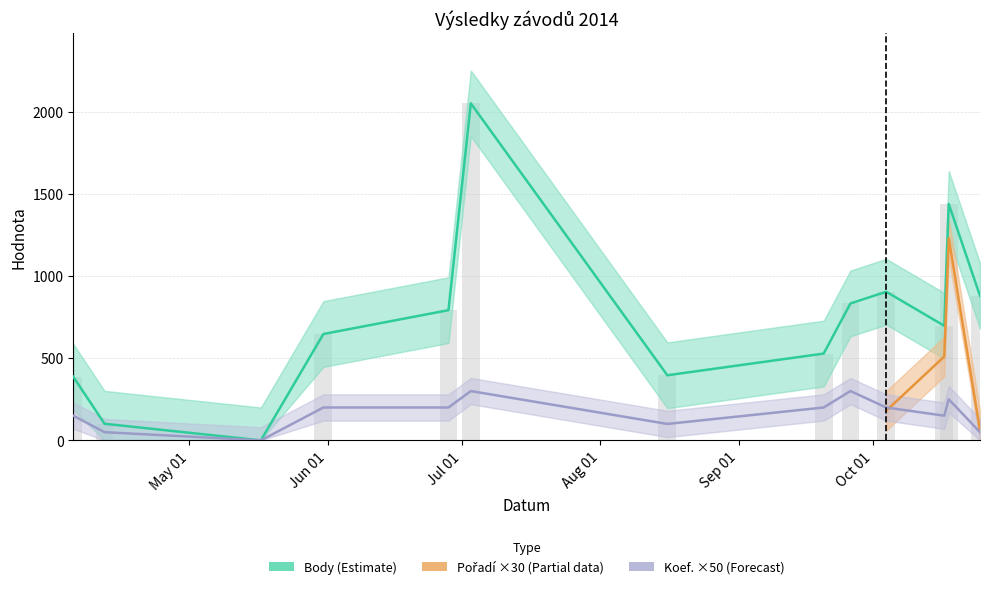

True or false: Koef. has a value of 300 at 2014-07-03.

True